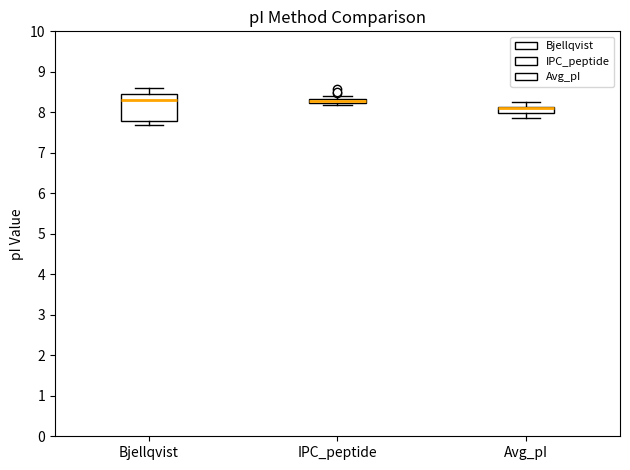

Where does the lower whisker of the box for Bjellqvist end on the y-axis? The values are not printed on the chart, so give them approximately, as read against the axis.

7.7